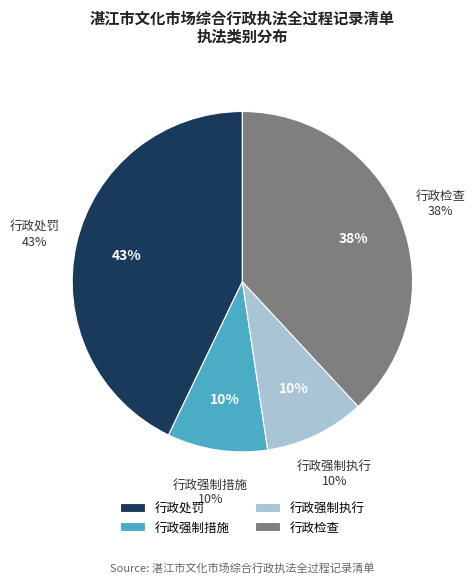

What percentage is the 行政检查 slice, to the nearest percent?

38%